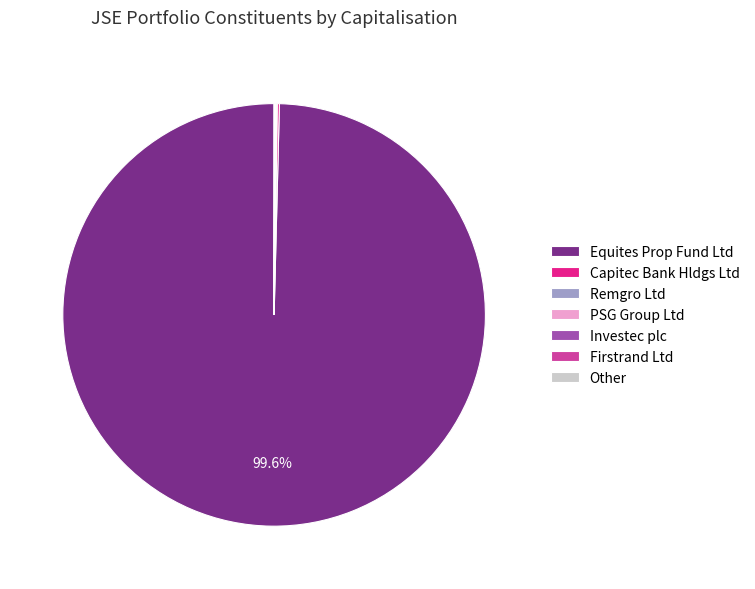

To the nearest percent, what is the average slice percentage?

14%